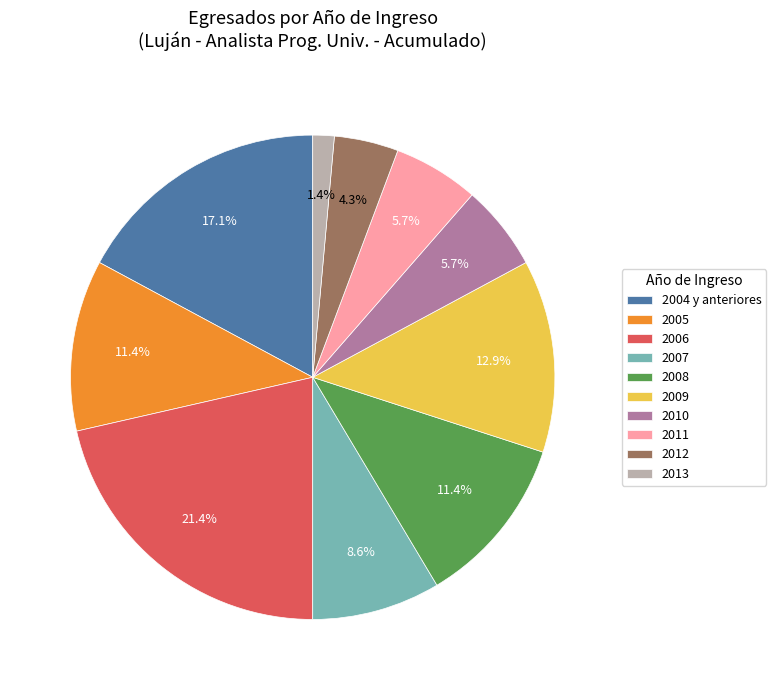

How many segments does this pie chart have?

10